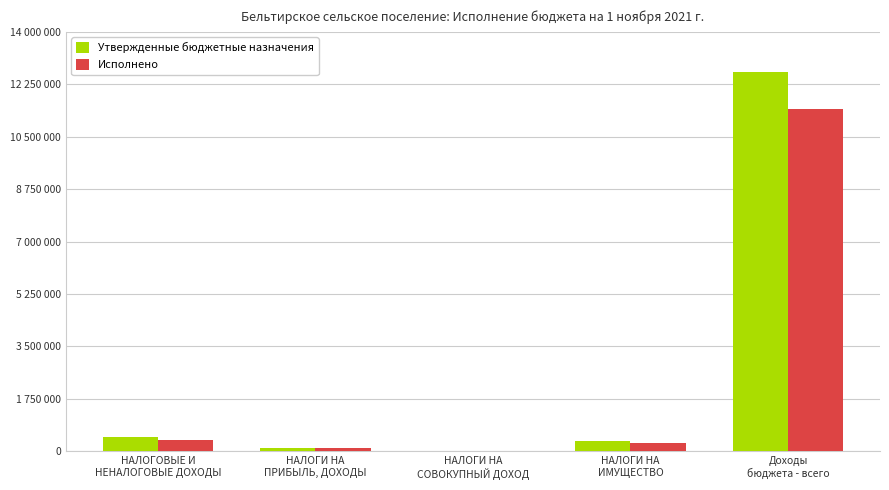

At which label does Утвержденные бюджетные назначения first exceed 348000?

НАЛОГОВЫЕ И
НЕНАЛОГОВЫЕ ДОХОДЫ